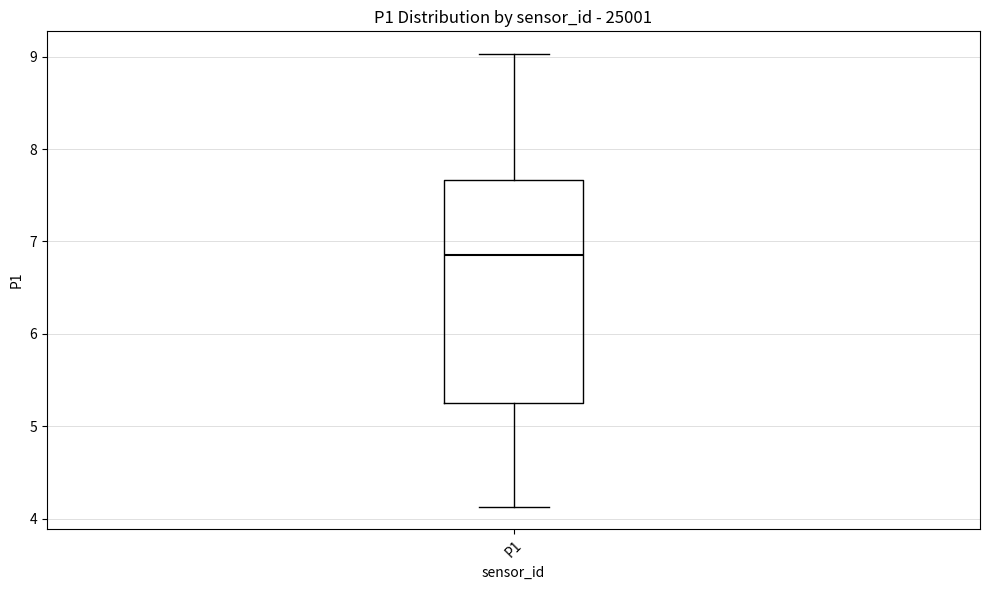

Read this box plot against the y-axis: the position of the median line, the range covered by the box, and the ends of both whiskers. The values are not printed on the chart, so give them approximately, as read against the axis.

median 6.9, box 5.3 to 7.7, whiskers 4.1 to 9.0